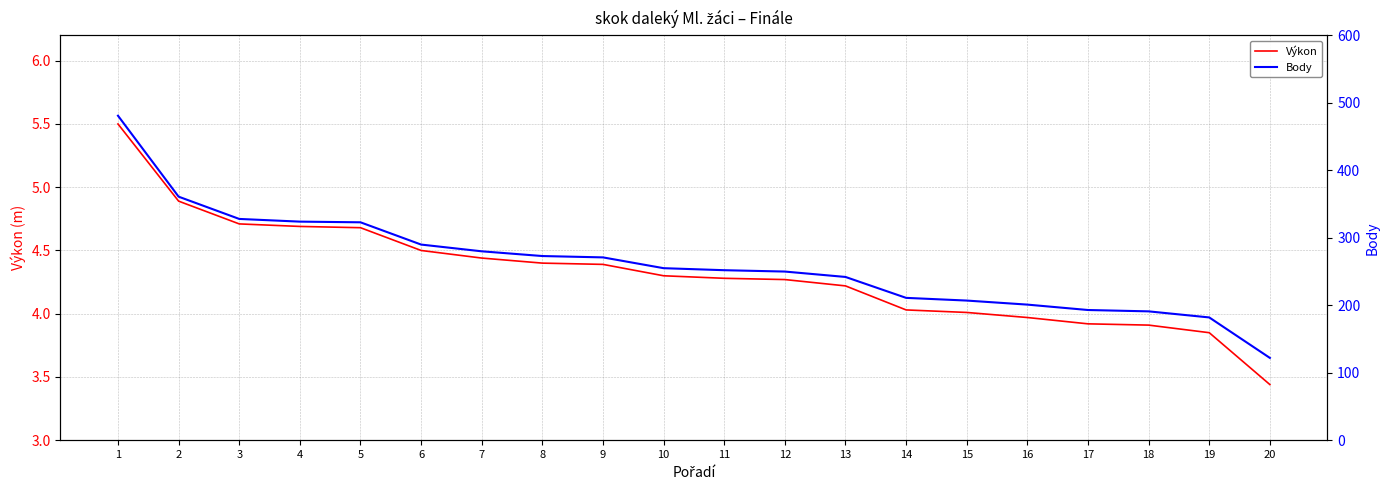

The Body series shows 410.7 at 11. True or false?

False